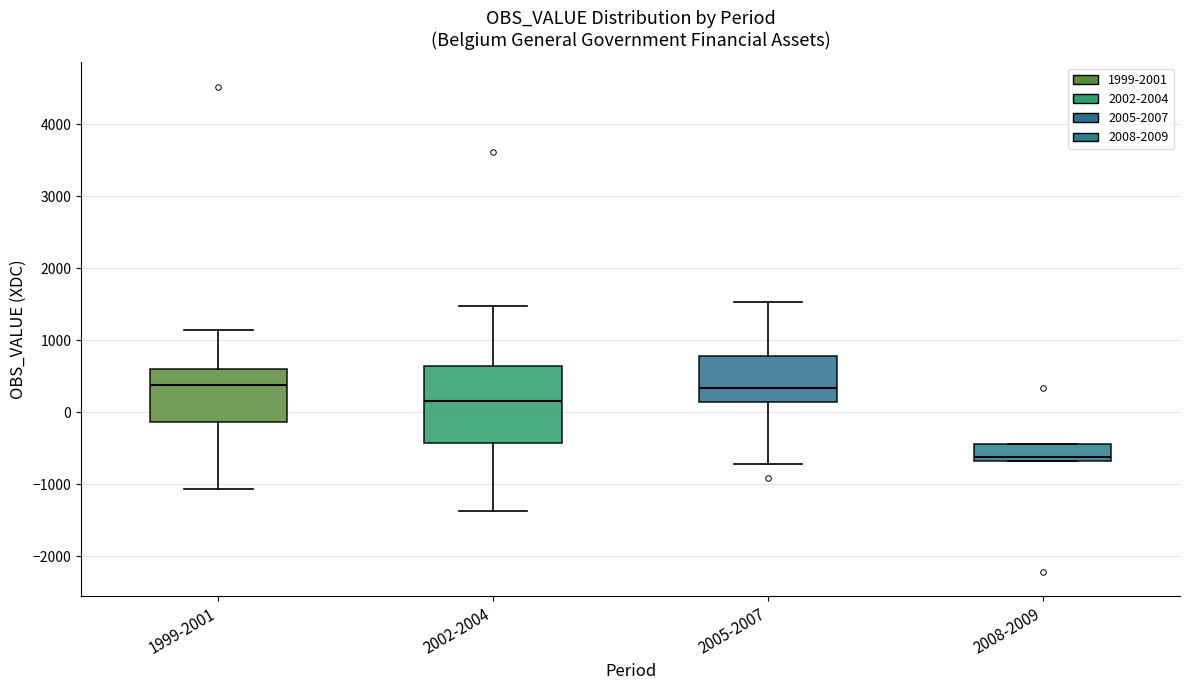

Where does the upper whisker of the box for 1999-2001 end on the y-axis? The values are not printed on the chart, so give them approximately, as read against the axis.

1100